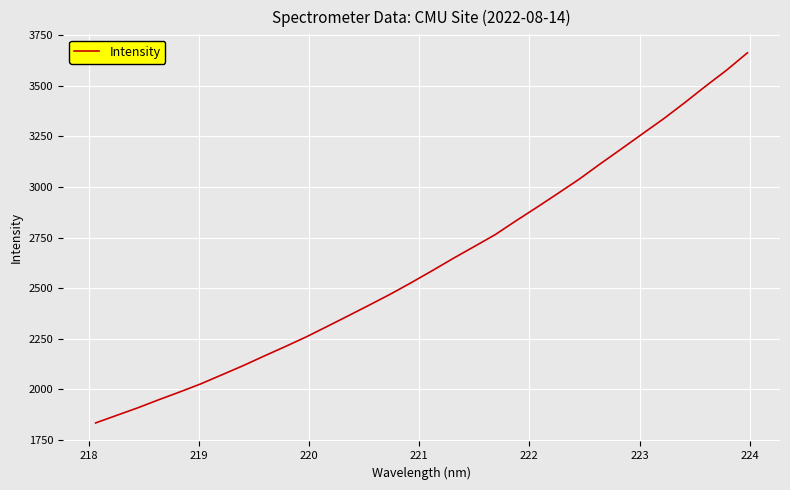

True or false: there are more than 0 points higher than both neighbors.

False